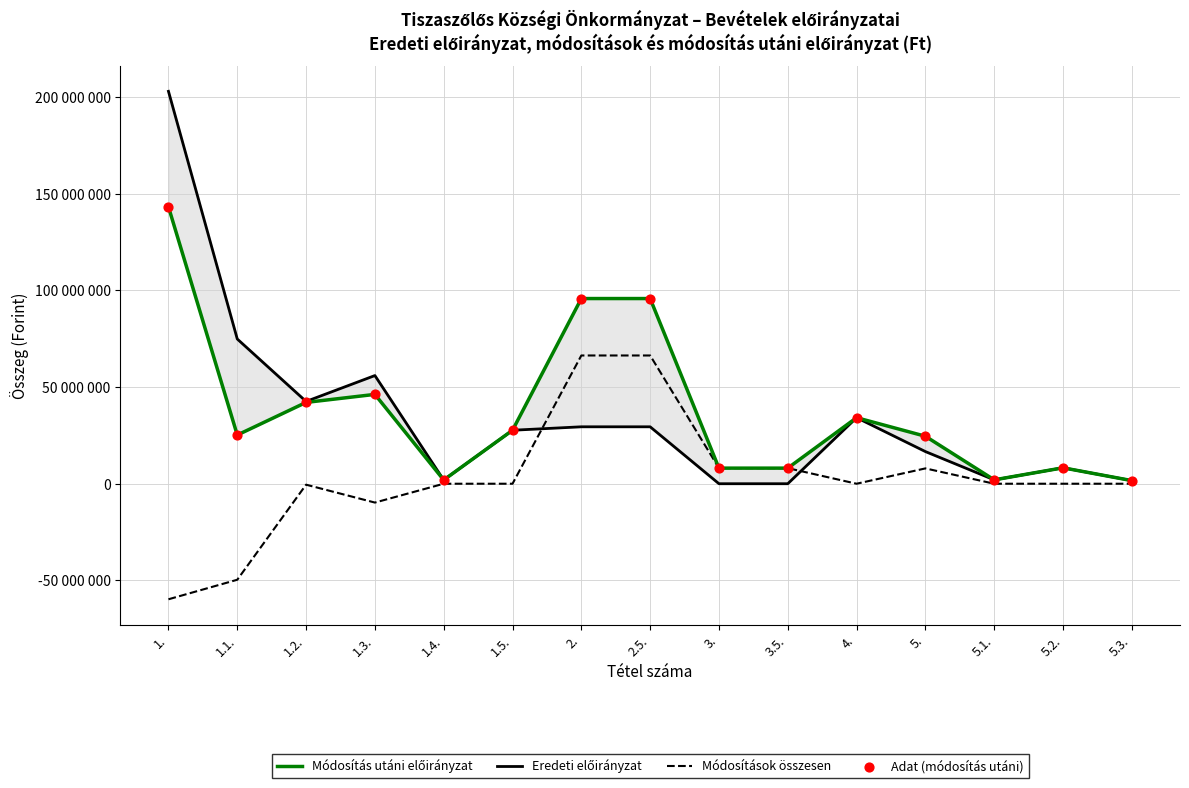

What are all the series names shown in the legend?

Módosítás utáni előirányzat, Eredeti előirányzat, Módosítások összesen, Adat (módosítás utáni)